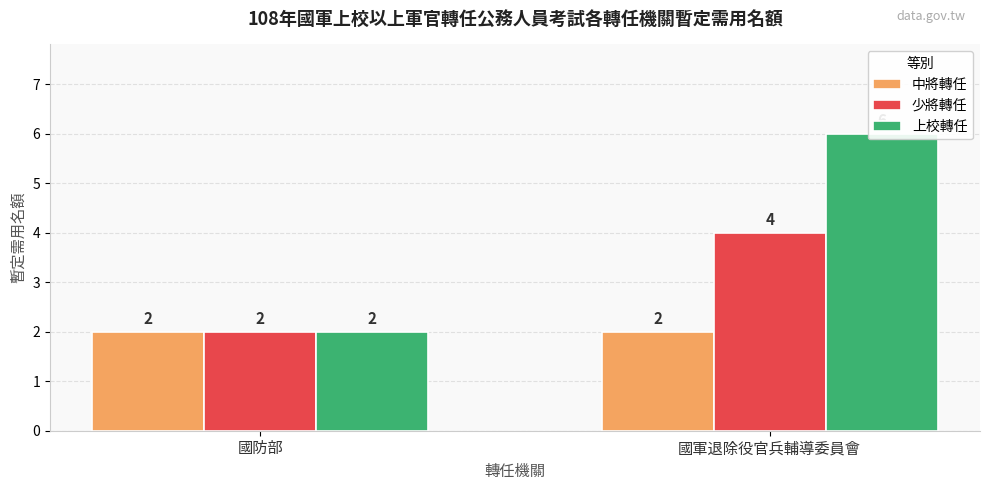

What is the lowest value of the 少將轉任 series?

2